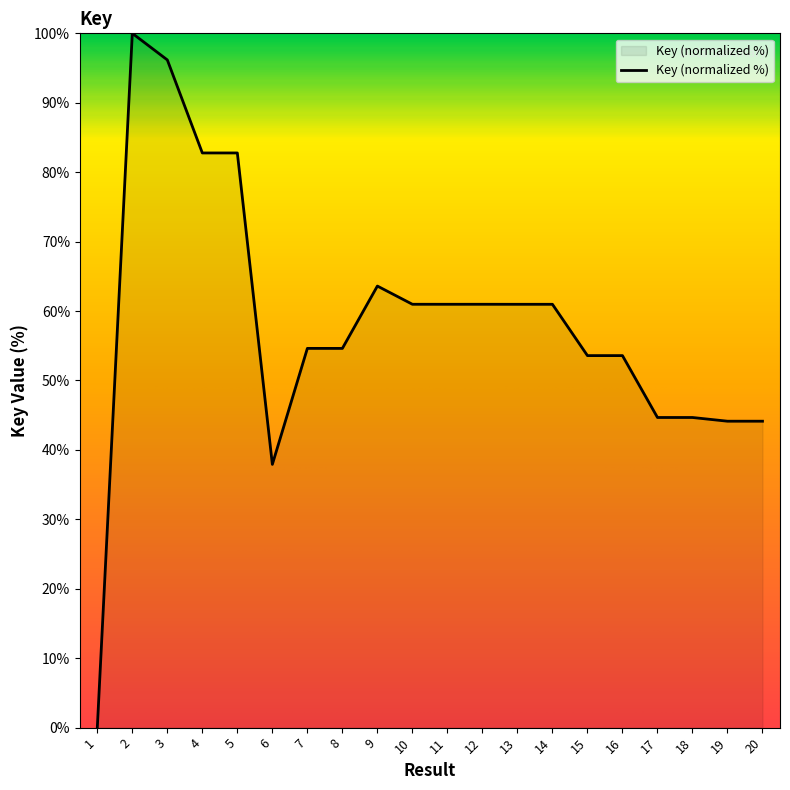

What is the difference between the maximum and minimum values?

100.0